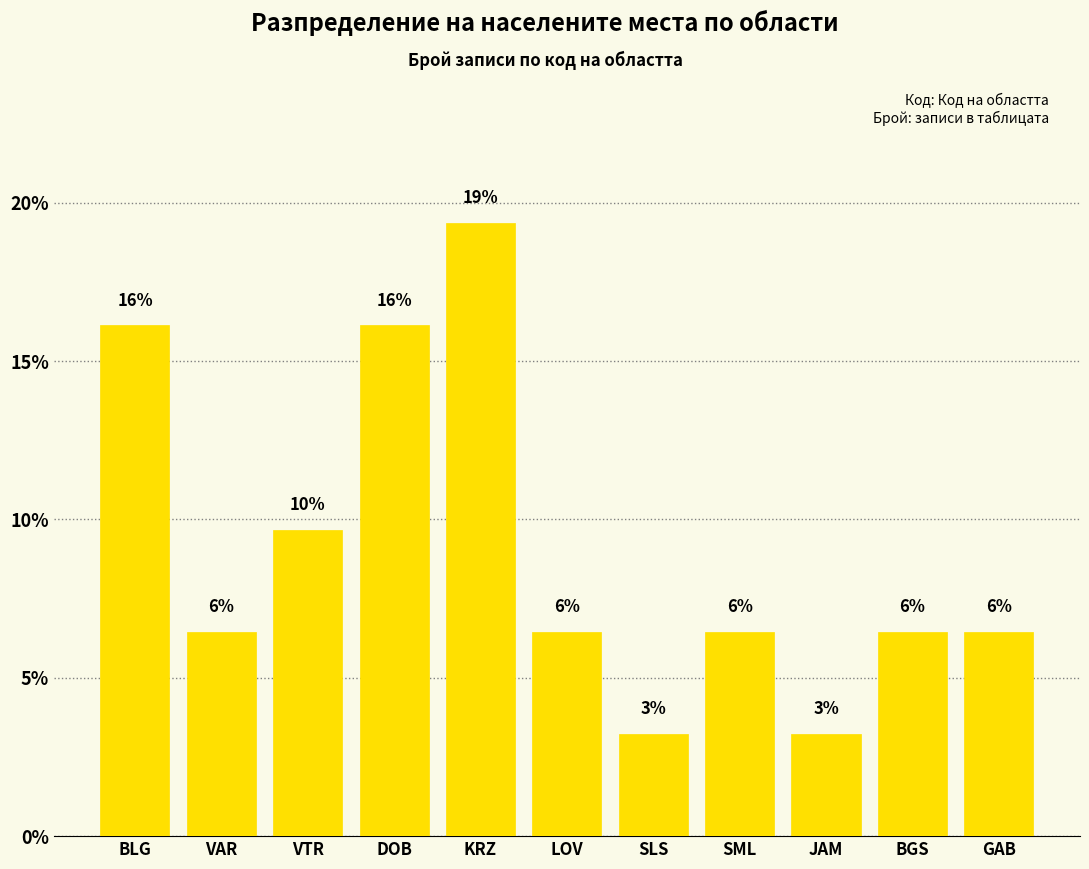

What is the change in value from KRZ to SLS?

-16.1